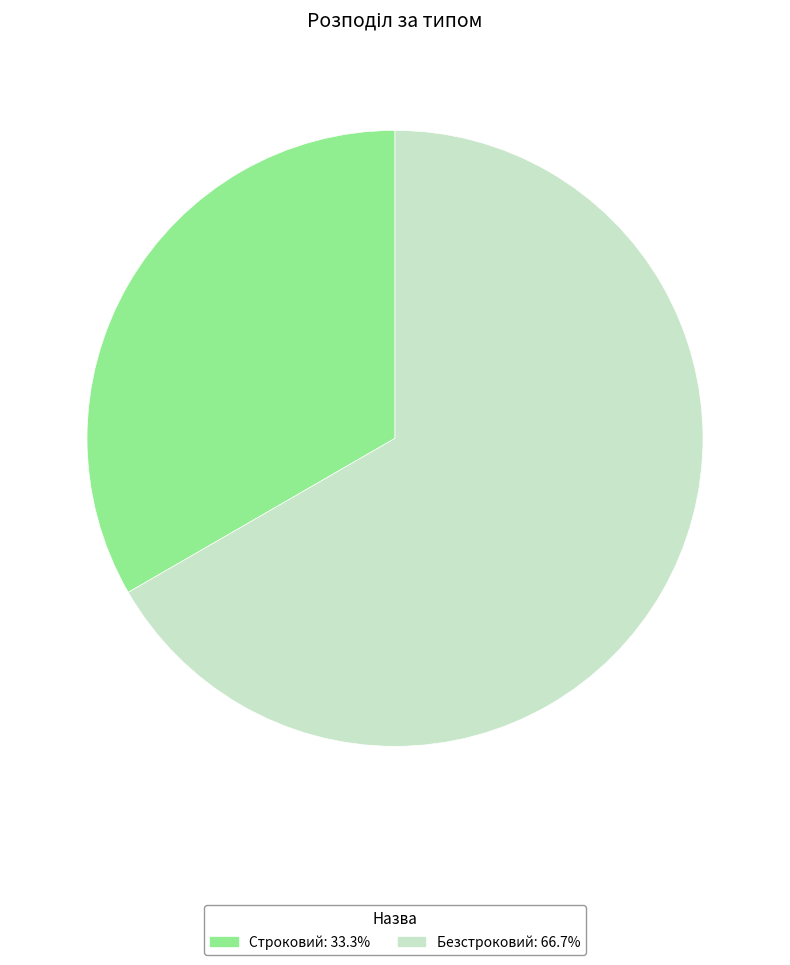

Which slice is the smallest?

Строковий